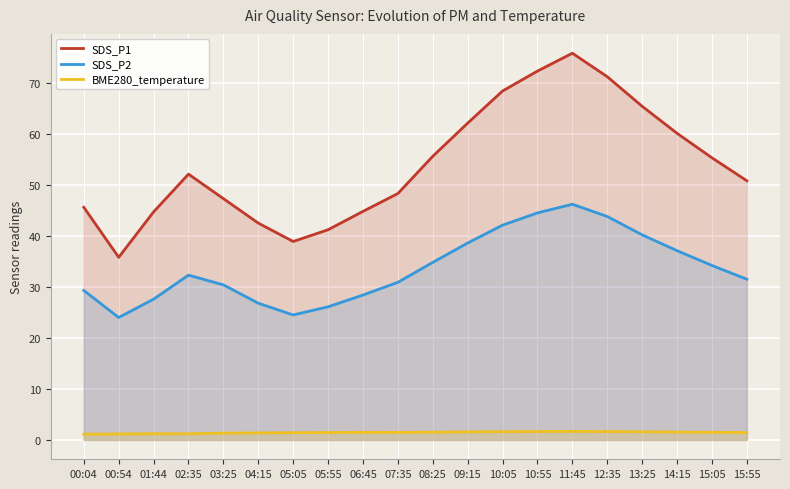

What is the value of the SDS_P1 point at the 11th from the left?

55.6